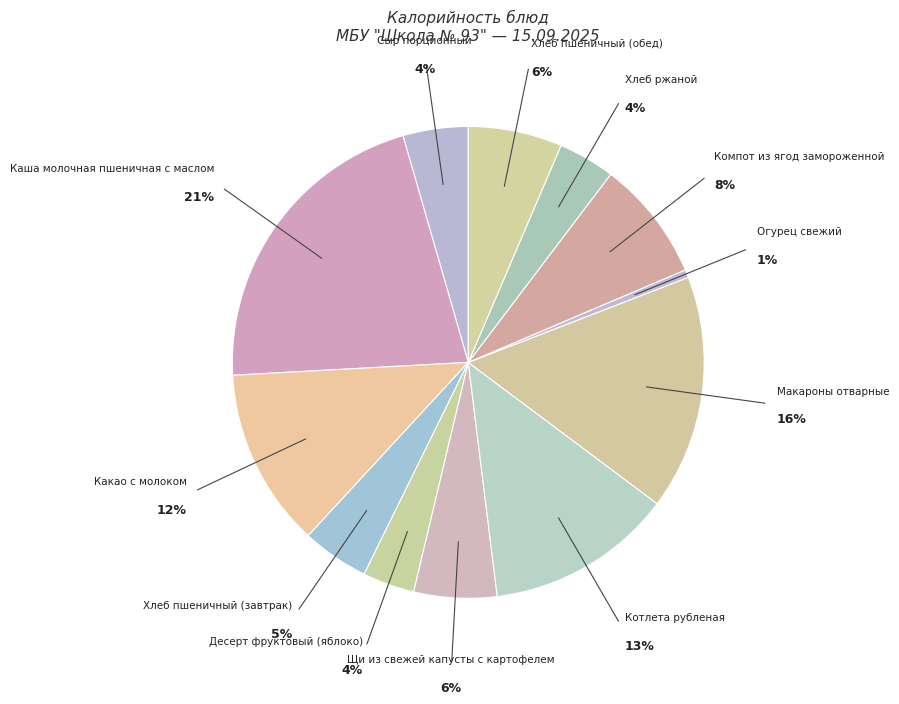

Between Компот из ягод замороженной and Щи из свежей капусты с картофелем, which is larger?

Компот из ягод замороженной